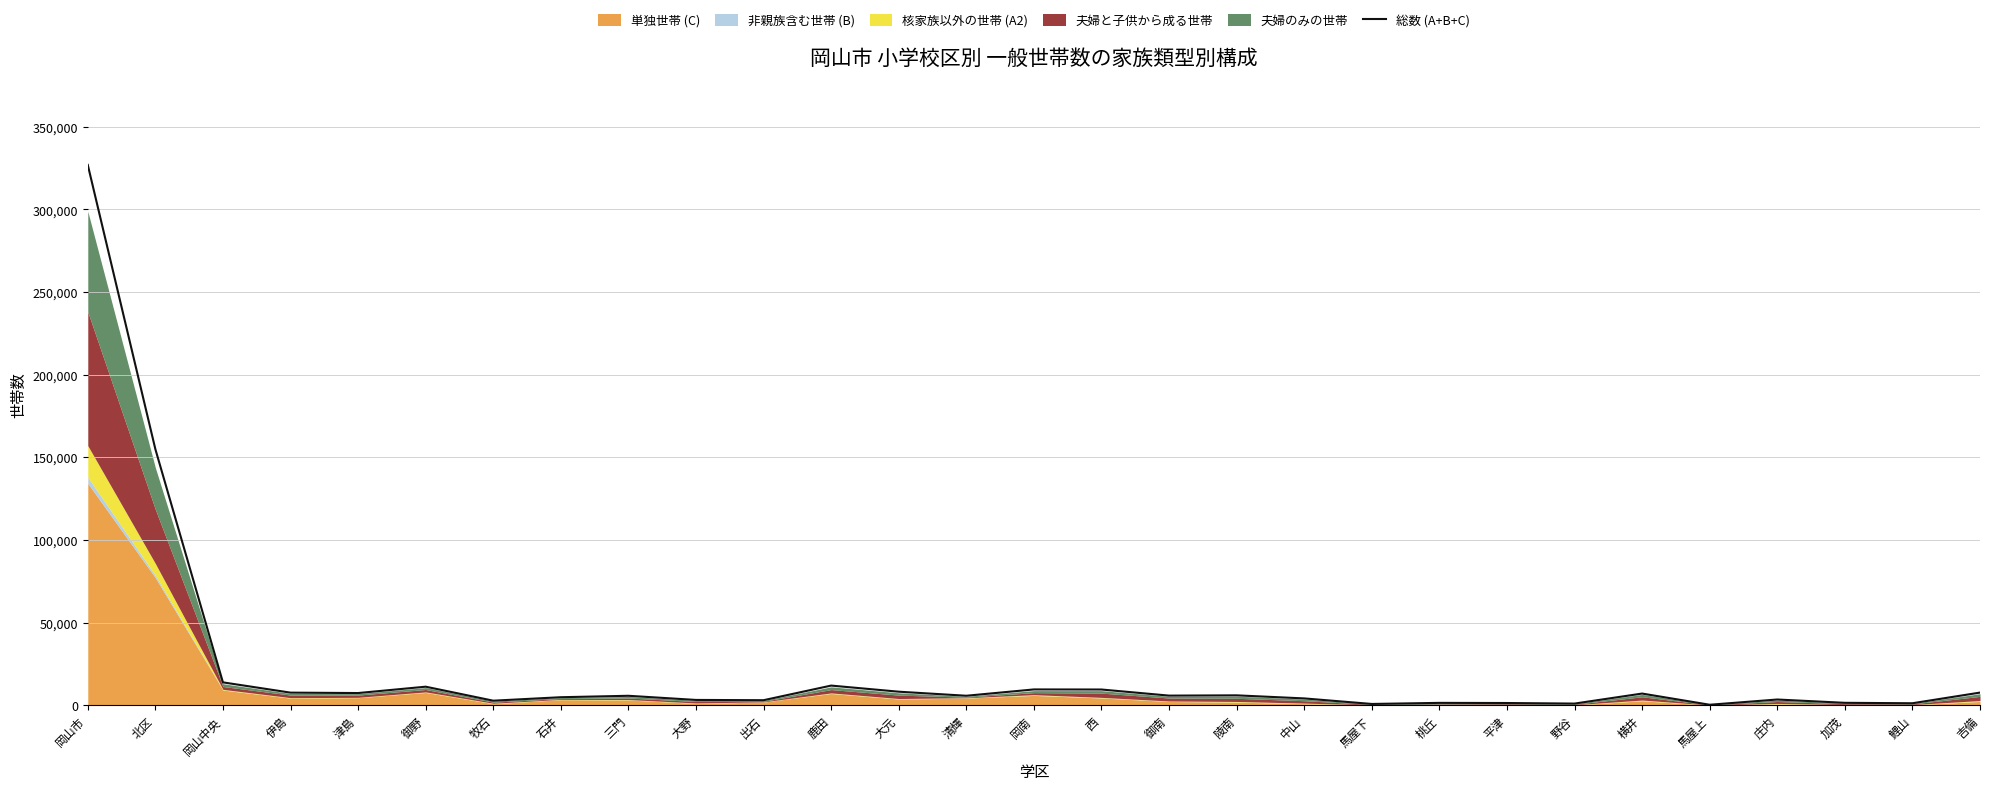

Is it true that 総数 (A+B+C) equals 11928 at 鹿田?

True